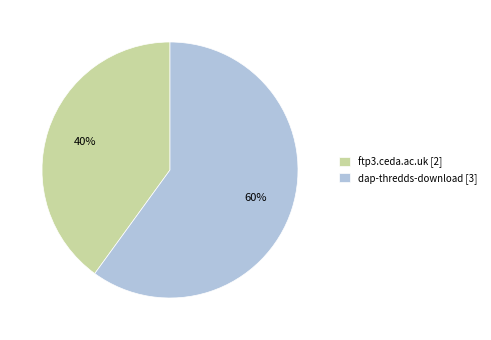

Rank the categories by value from lowest to highest.

ftp3.ceda.ac.uk, dap-thredds-download